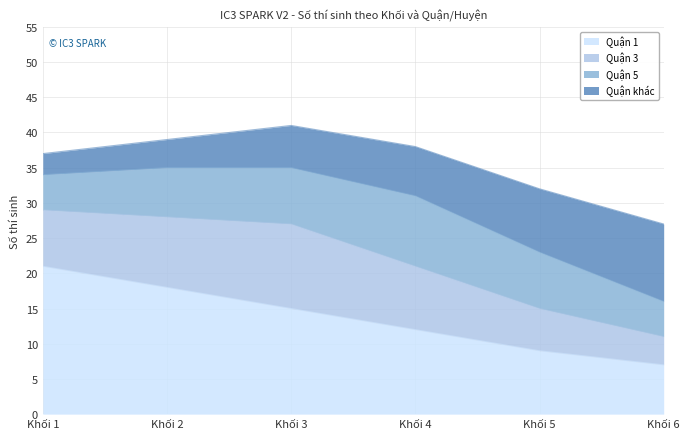

What is the value of the Quận 5 point at the 3rd from the left?

8